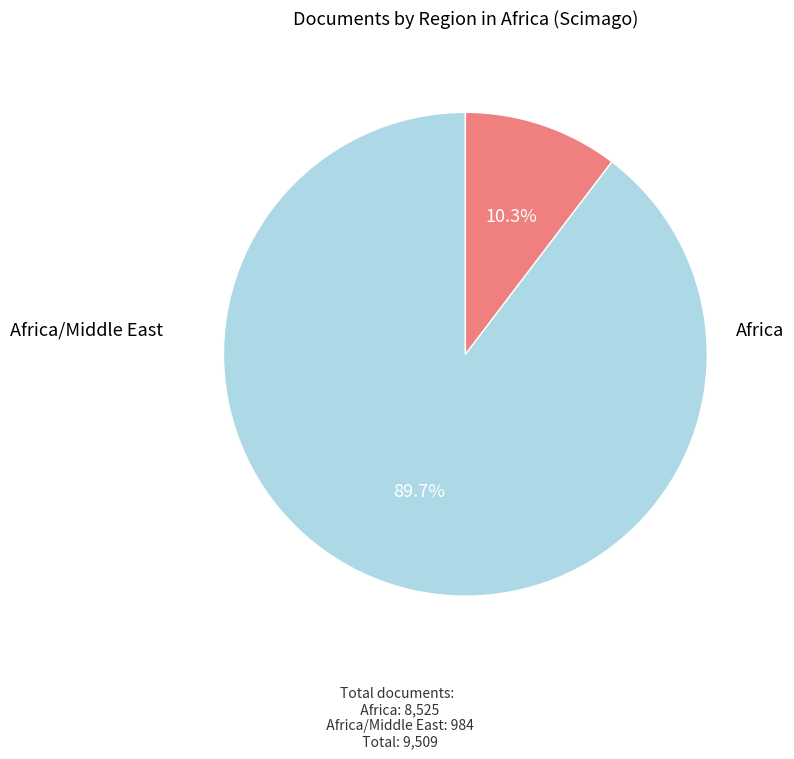

To the nearest percent, what is the average slice percentage?

50%